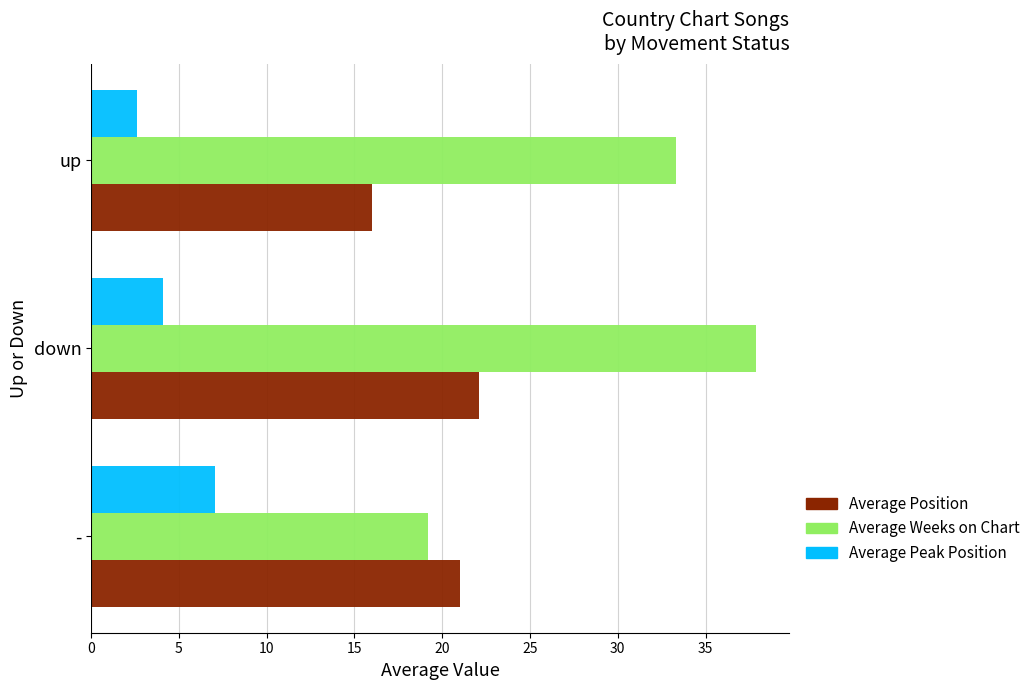

Rank the categories by Average Weeks on Chart value from lowest to highest.

-, up, down